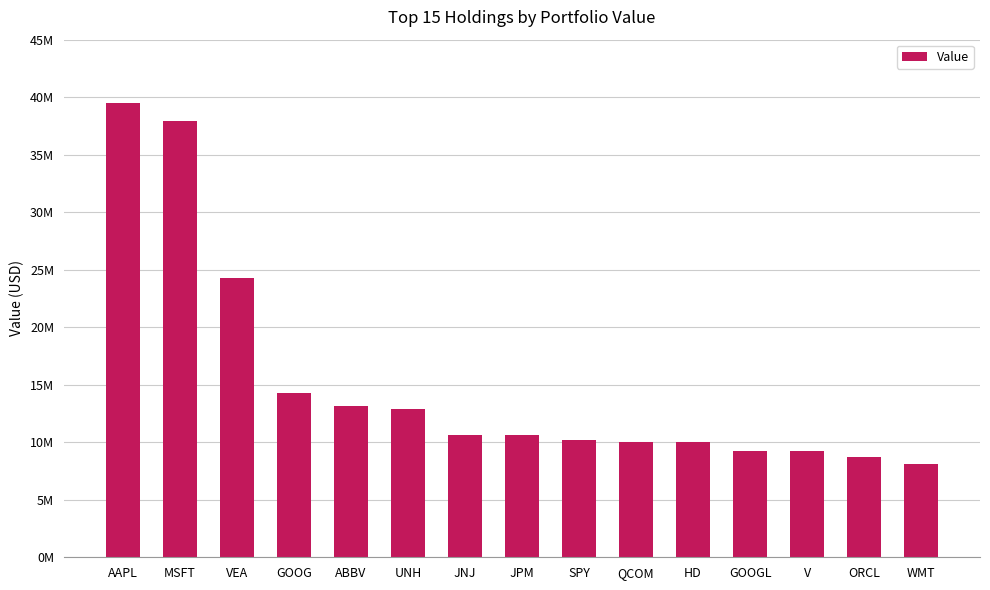

Reading left to right, transcribe all the data shown in this chart.

39496962	37956398	24245929	14282522	13133390	12864920	10649181	10596345	10153074	10039071	10013570	9267108	9251429	8717214	8090394